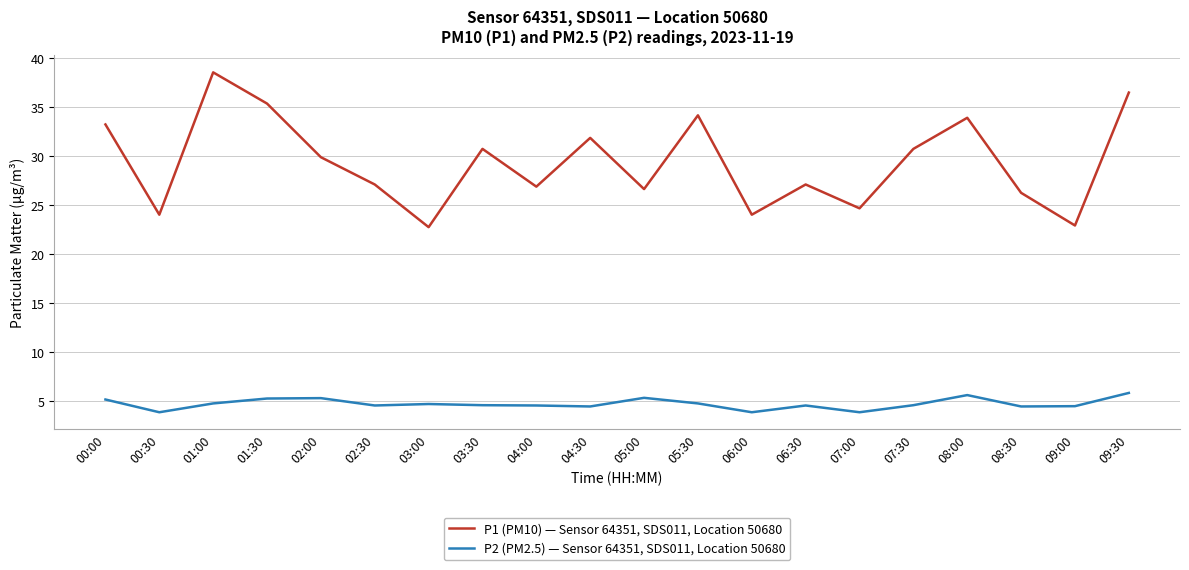

Is this an area chart (filled region under the line)?

No